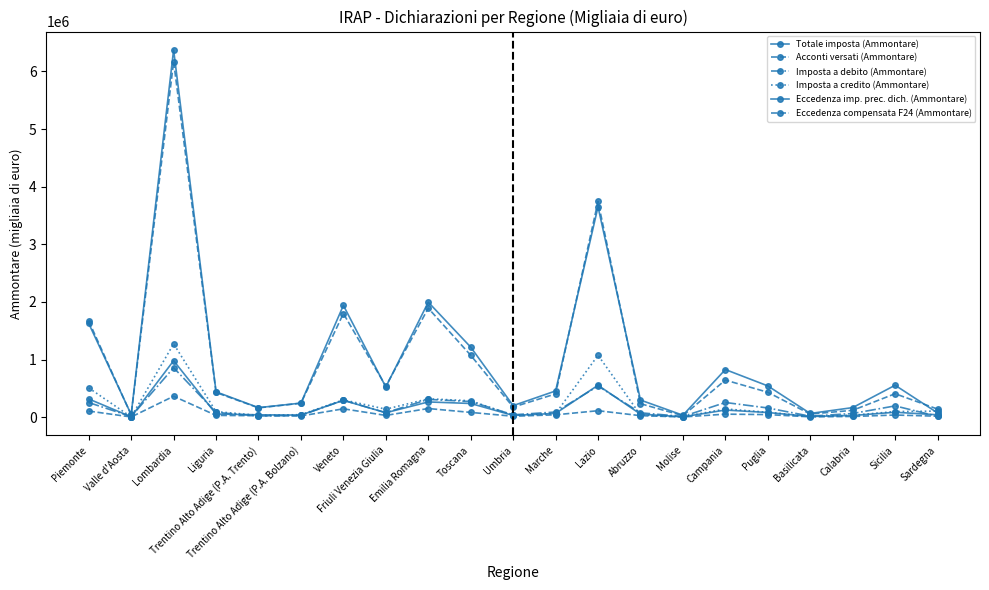

What value does the Eccedenza imp. prec. dich. (Ammontare) series have at Basilicata, to the nearest 100?

11900